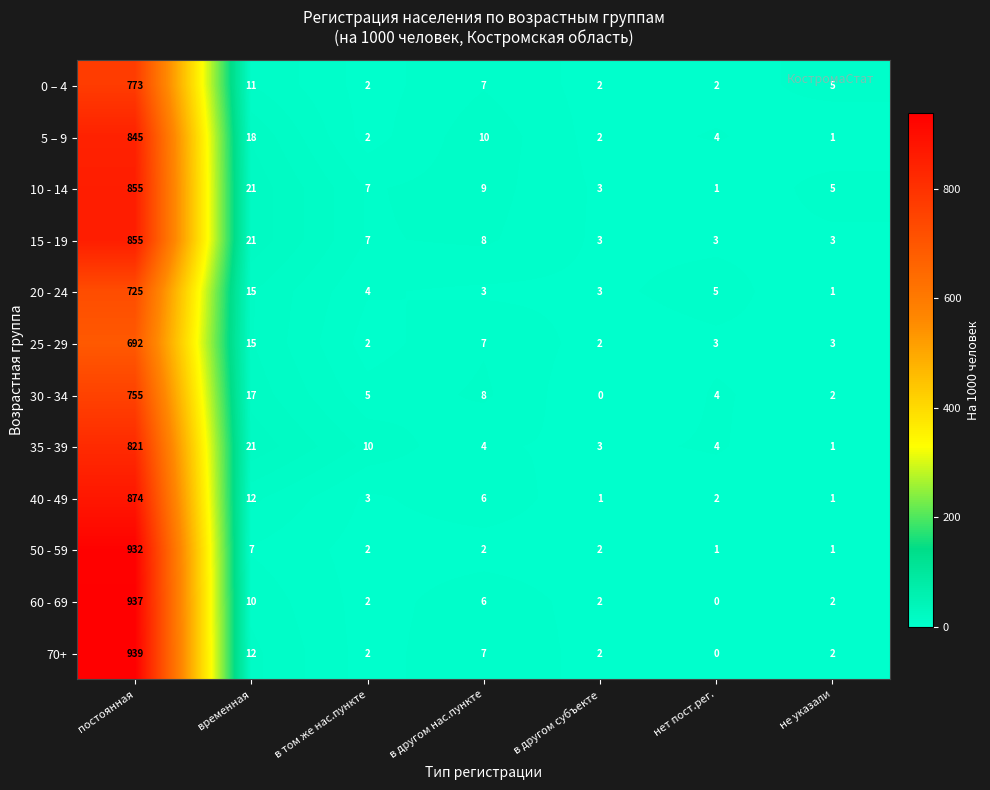

The 20 - 24 series shows 8 at нет пост.рег.. True or false?

False